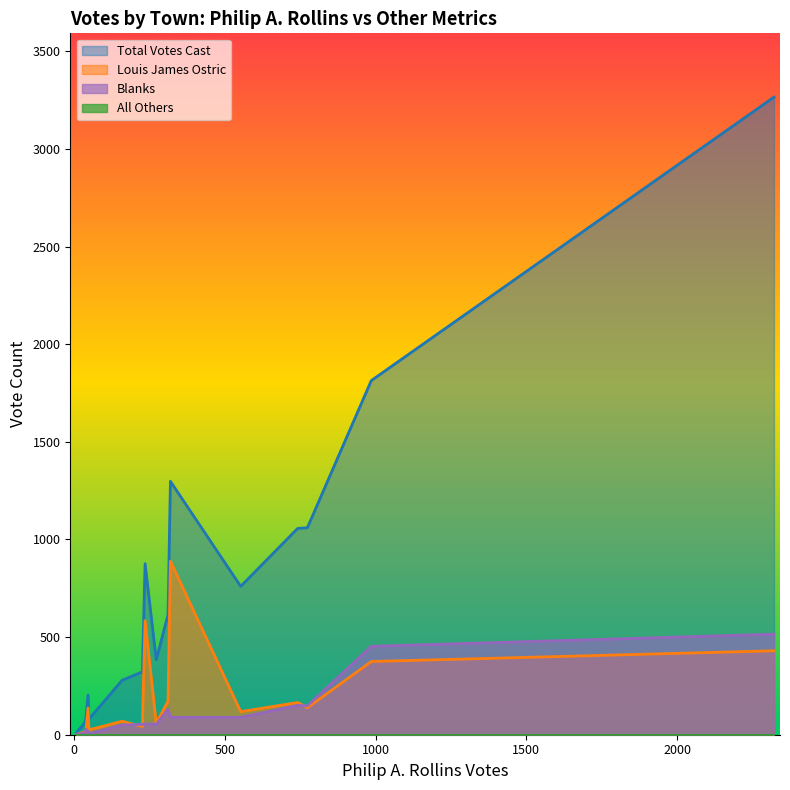

Does the chart display data point markers on the line(s)?

No